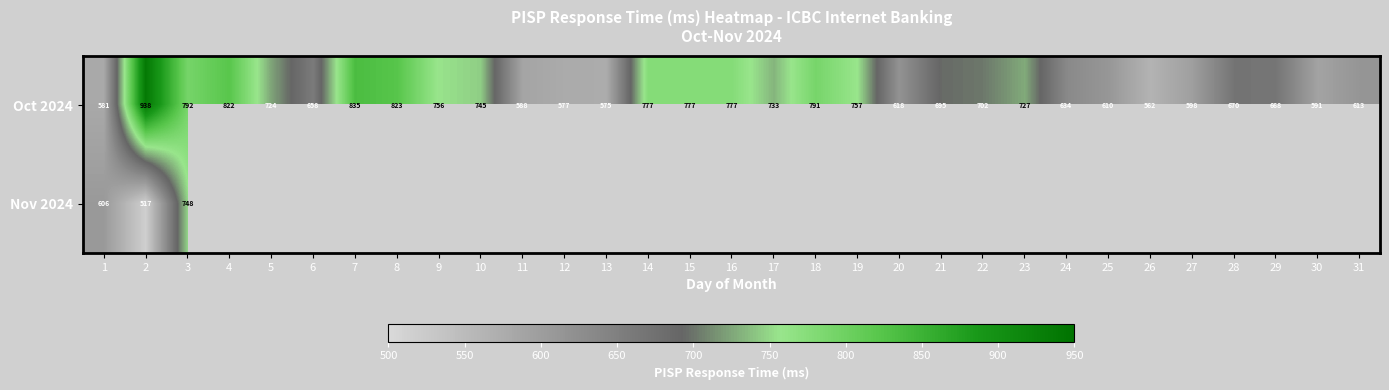

The value of Oct 2024 at 31 is 613. True or false?

True